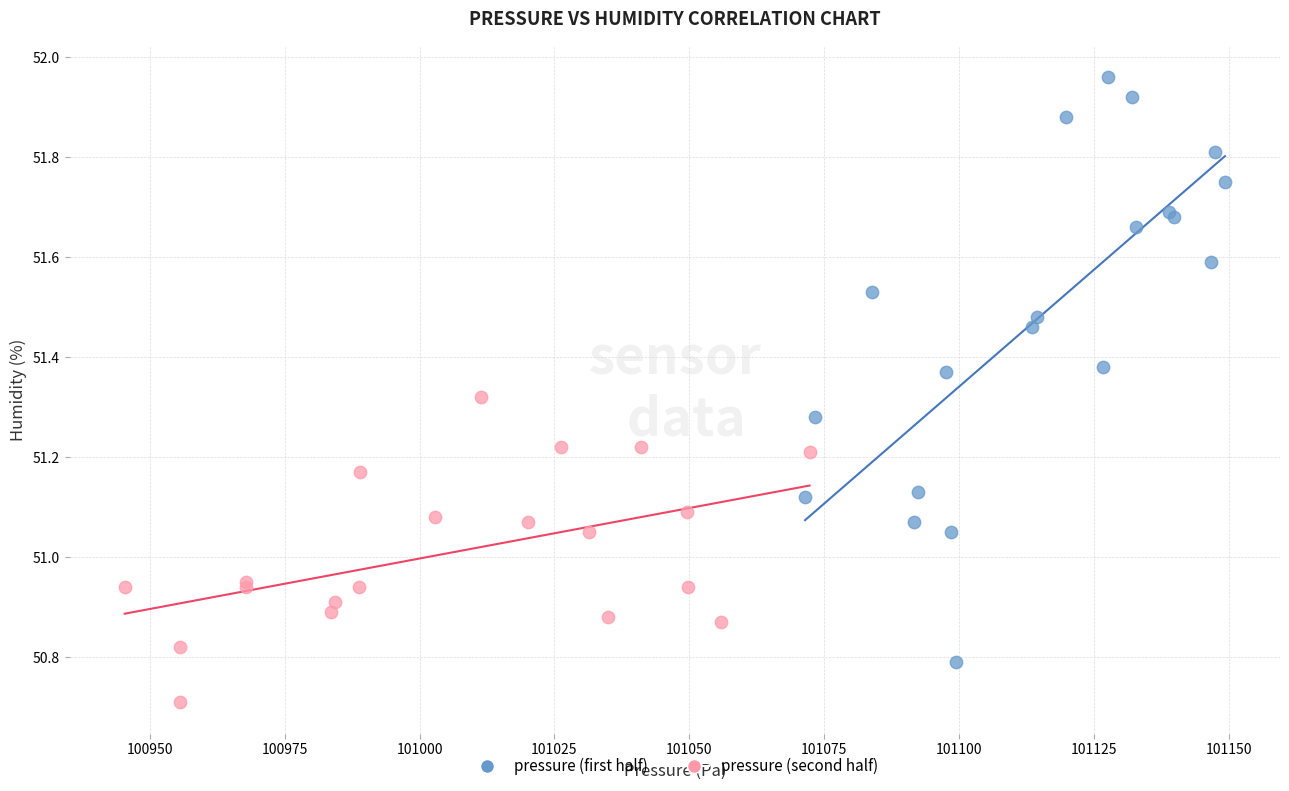

Which series has the largest Y range (max minus min)?

pressure (first half)